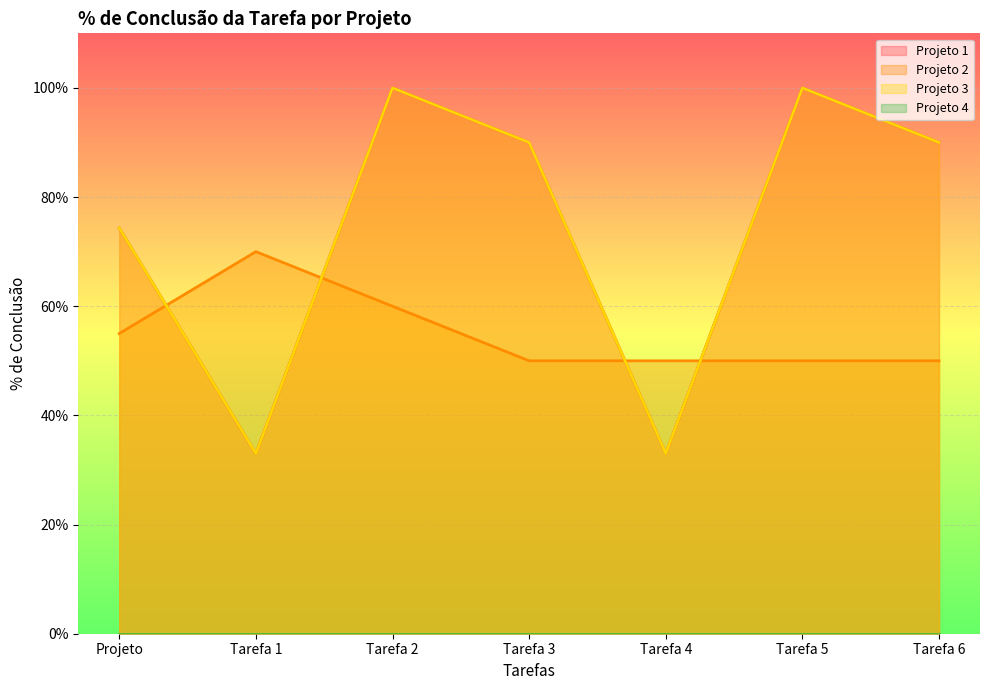

How many interior local valleys does the Projeto 1 series have?

2